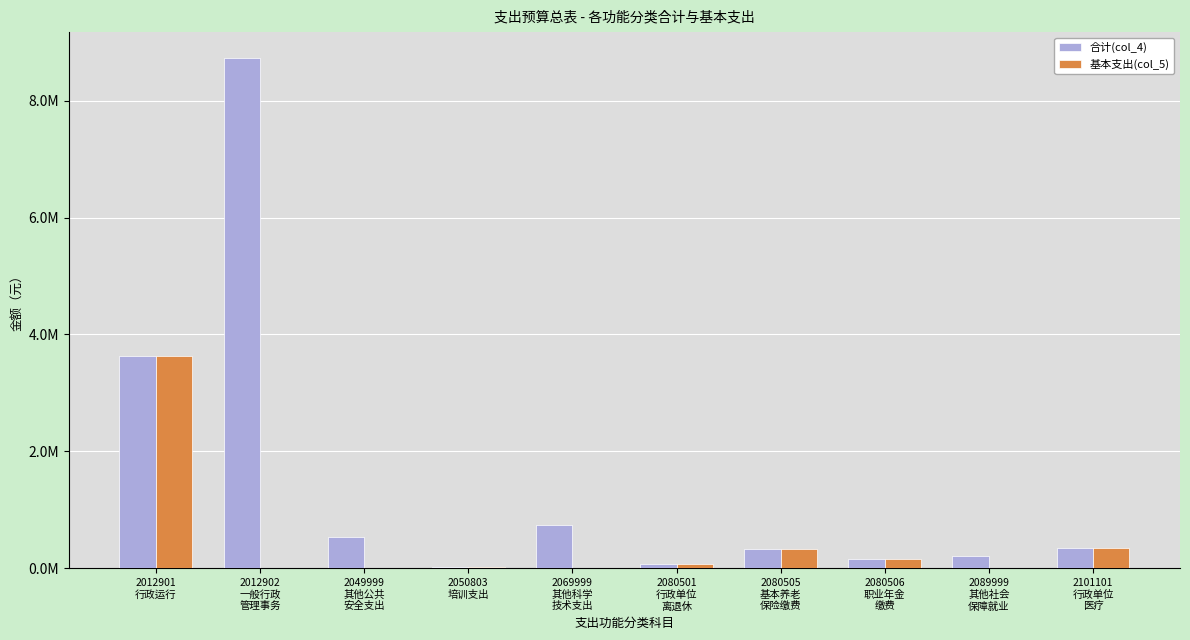

What is the approximate value of 基本支出(col_5) at 2080506
职业年金
缴费?

164982.7